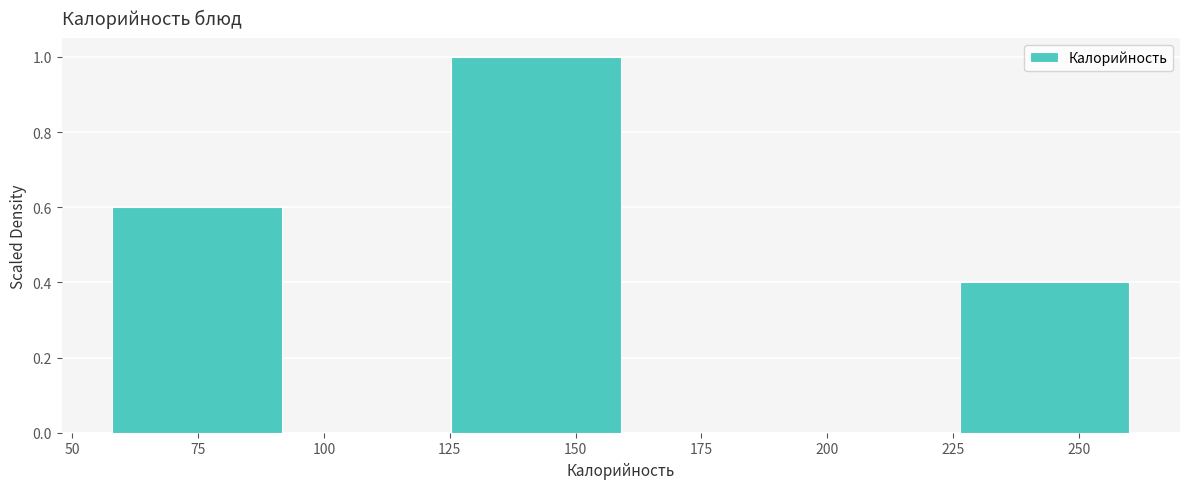

Reading left to right, list every bar in this chart as the range it spans on the x-axis followed by its height. Neither the bar edges nor the heights are printed on the chart, so give them approximately, as read against the axes.

60 to 90: 0.6
90 to 125: 0
125 to 160: 1.0
160 to 195: 0
195 to 225: 0
225 to 260: 0.4